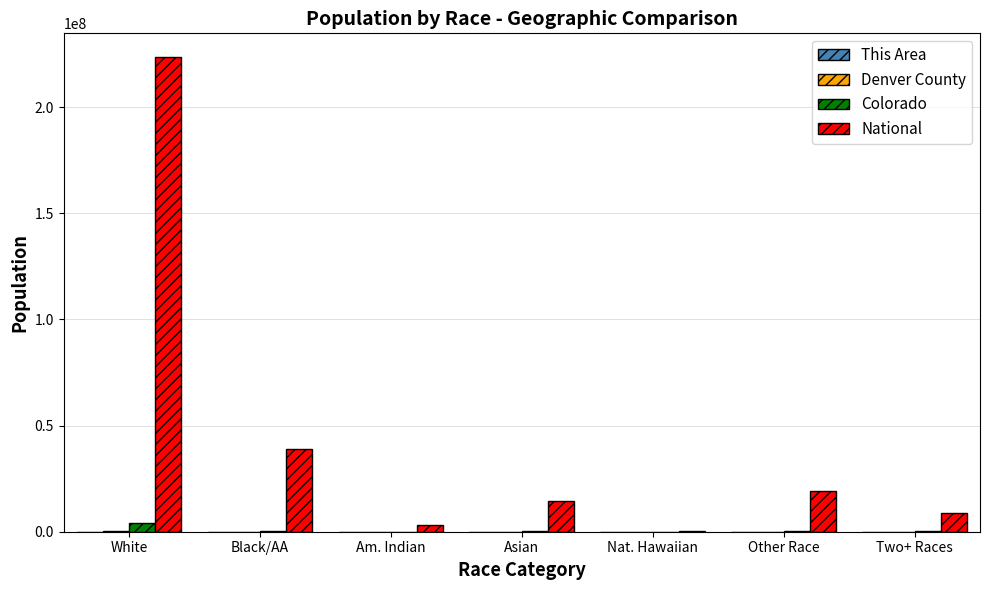

Is it true that National equals 223553265 at White?

True